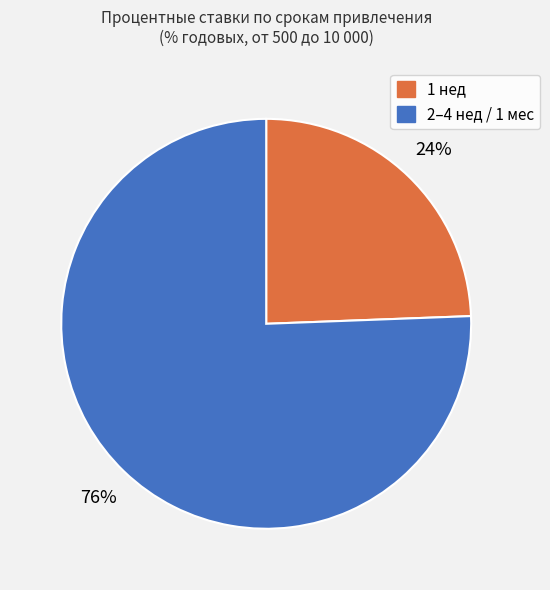

To the nearest percent, what is the average slice percentage?

50%